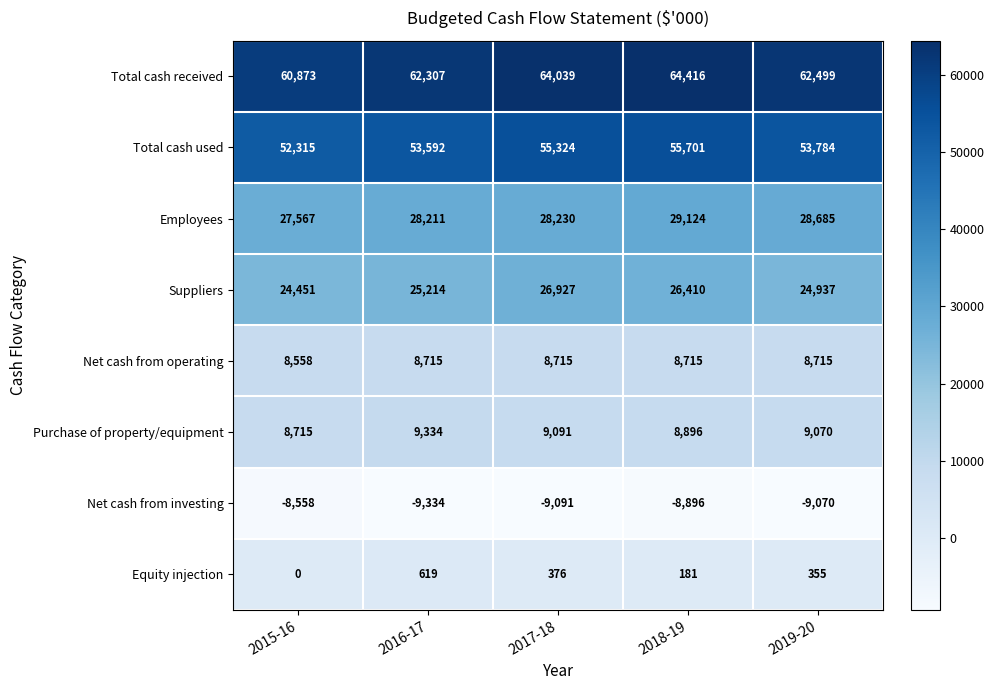

At which category does the chart reach its peak across all series?

2018-19